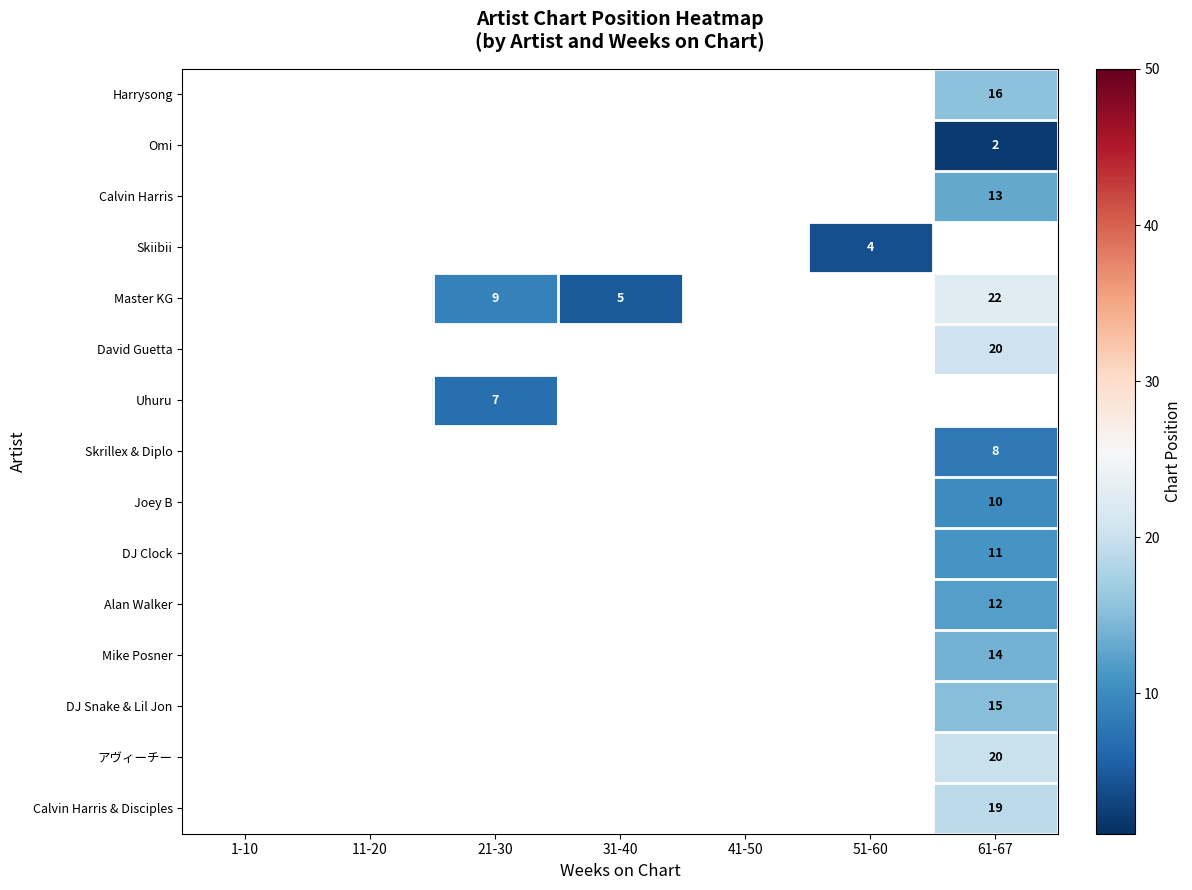

The value of アヴィーチー at 61-67 is 9.6. True or false?

False